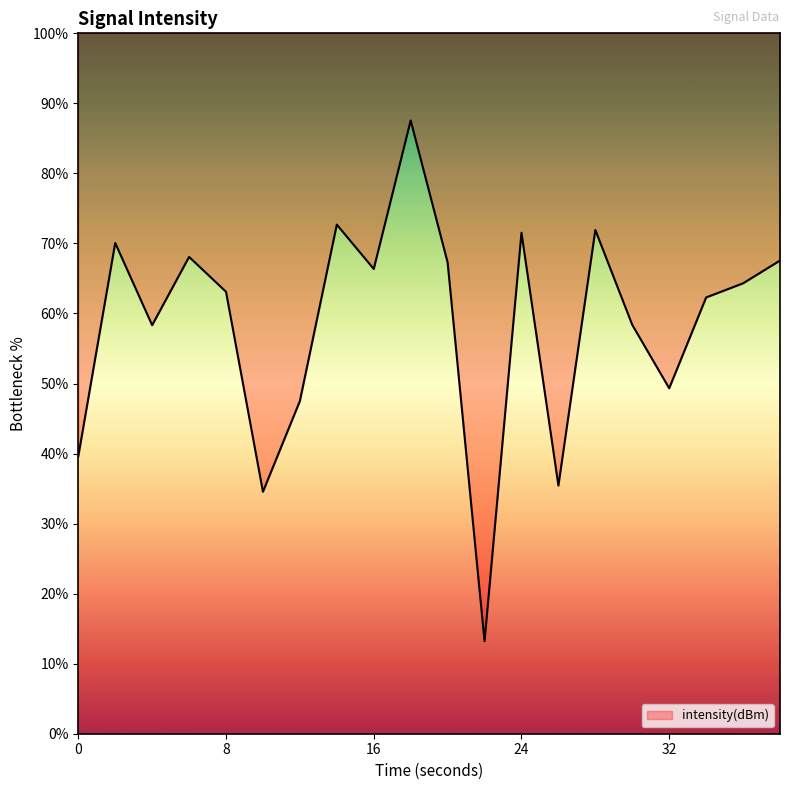

What is the change in value from 22 to 34?

+49.1